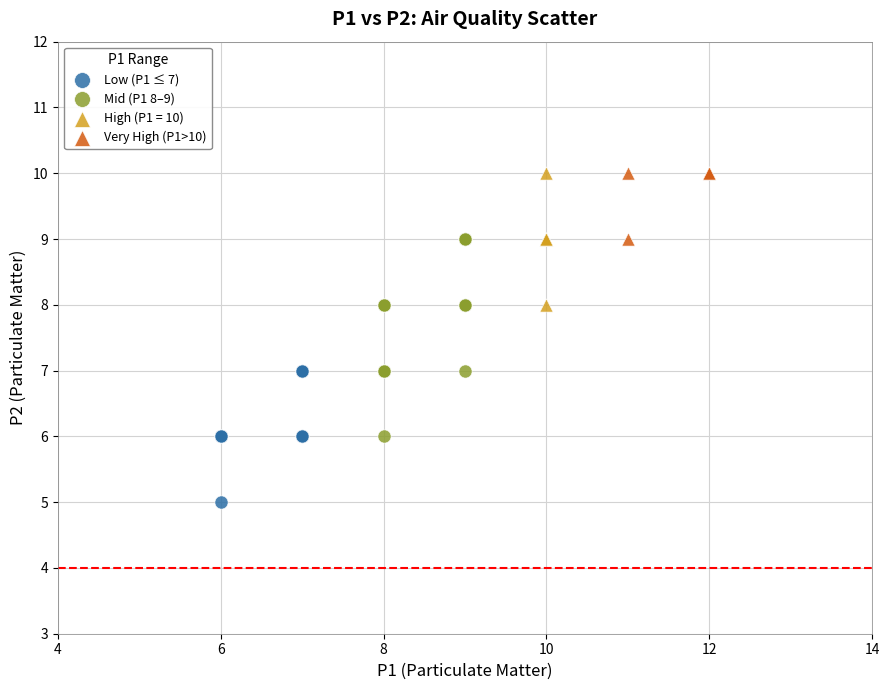

Which series has the widest spread of Y values?

Mid (P1 8–9)